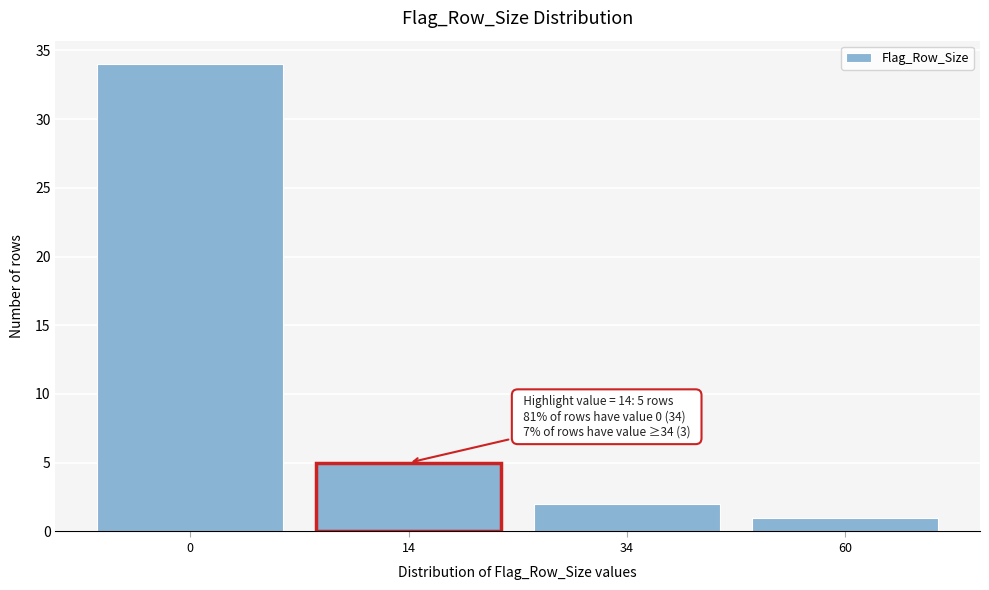

Reading right to left, extract all data points from this chart.

1	2	5	34